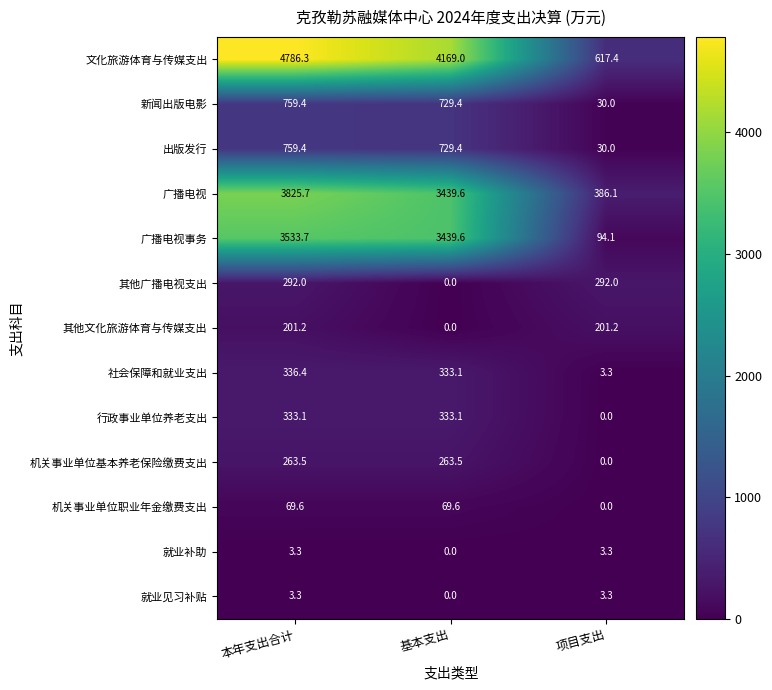

What is the average value of the 广播电视事务 series?

2355.8